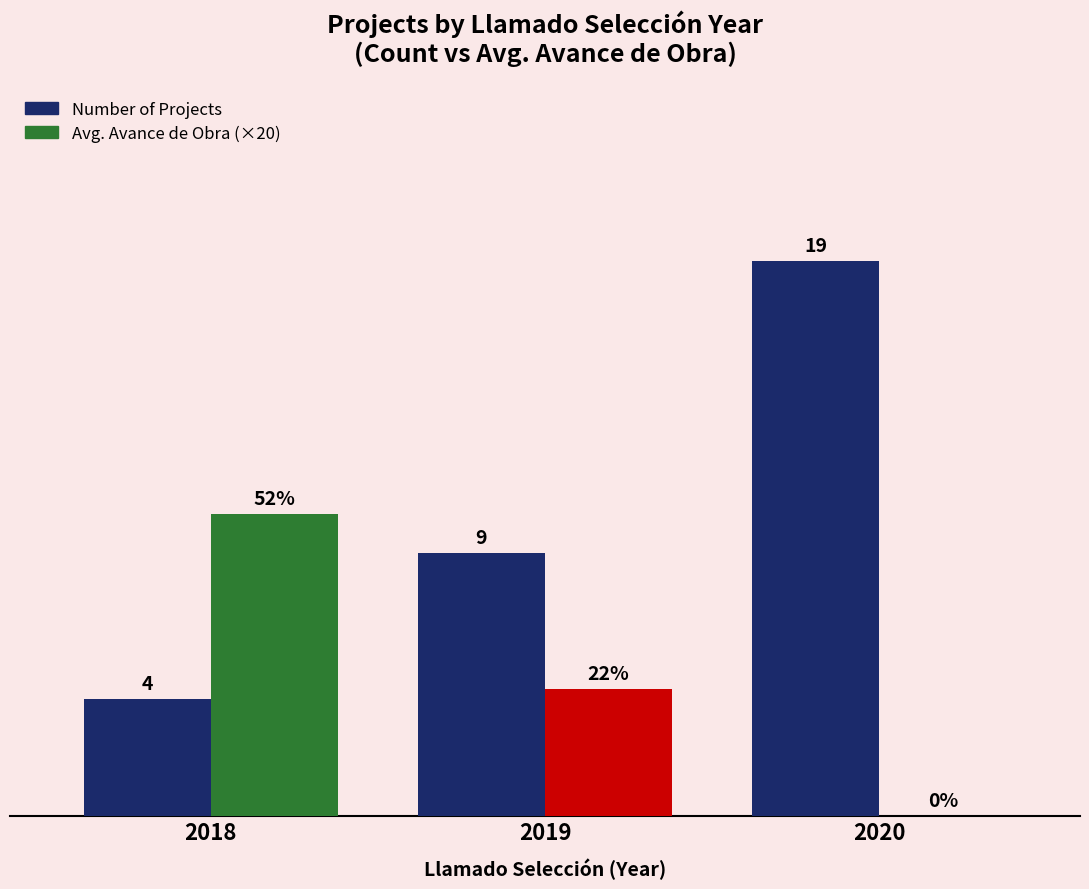

Between 2019 and 2020, which series saw the biggest shift?

Number of Projects